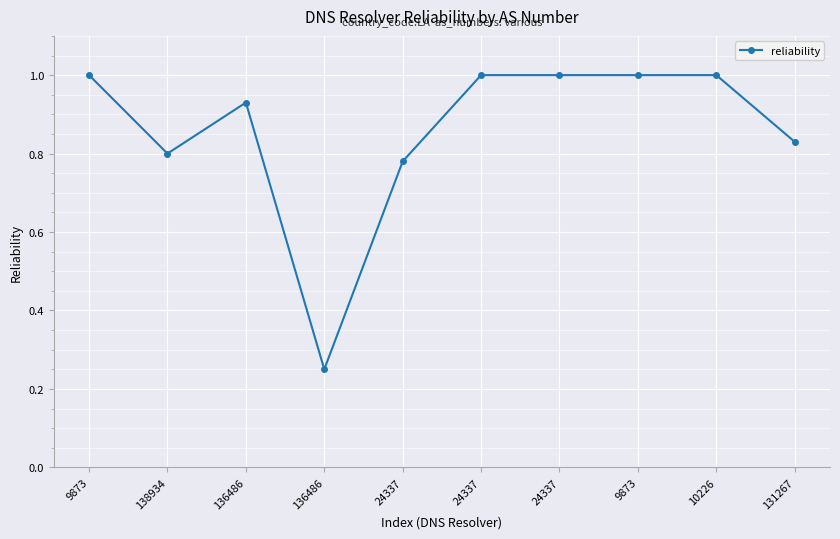

Is it true that the value at 136486 is 0.3?

False